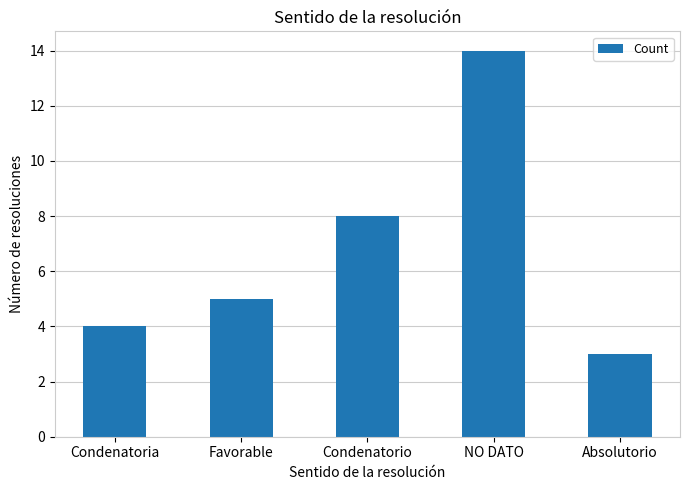

Between Absolutorio and NO DATO, which is larger?

NO DATO